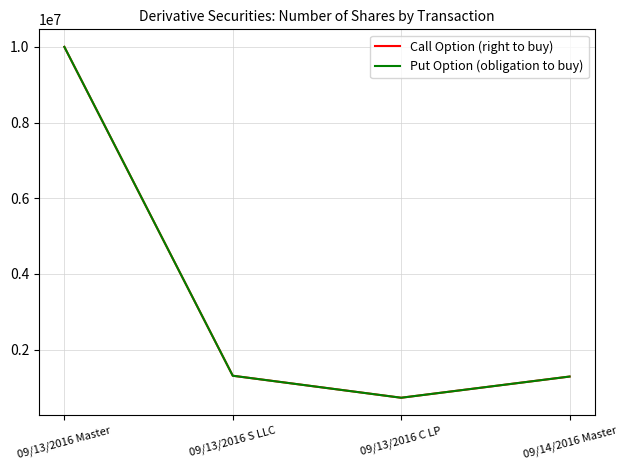

Does the chart display data point markers on the line(s)?

No